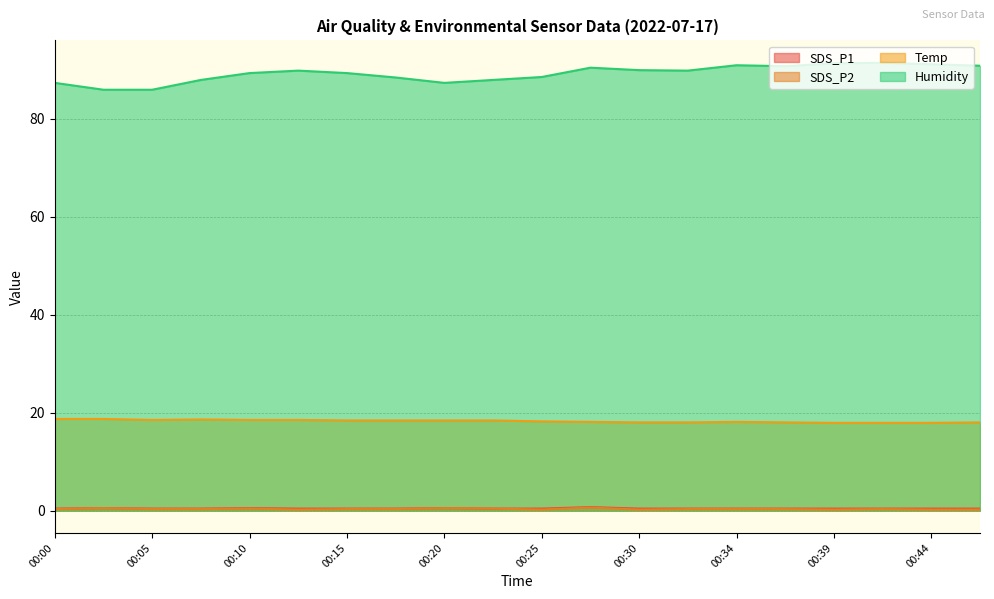

What is the smallest value displayed?

0.2